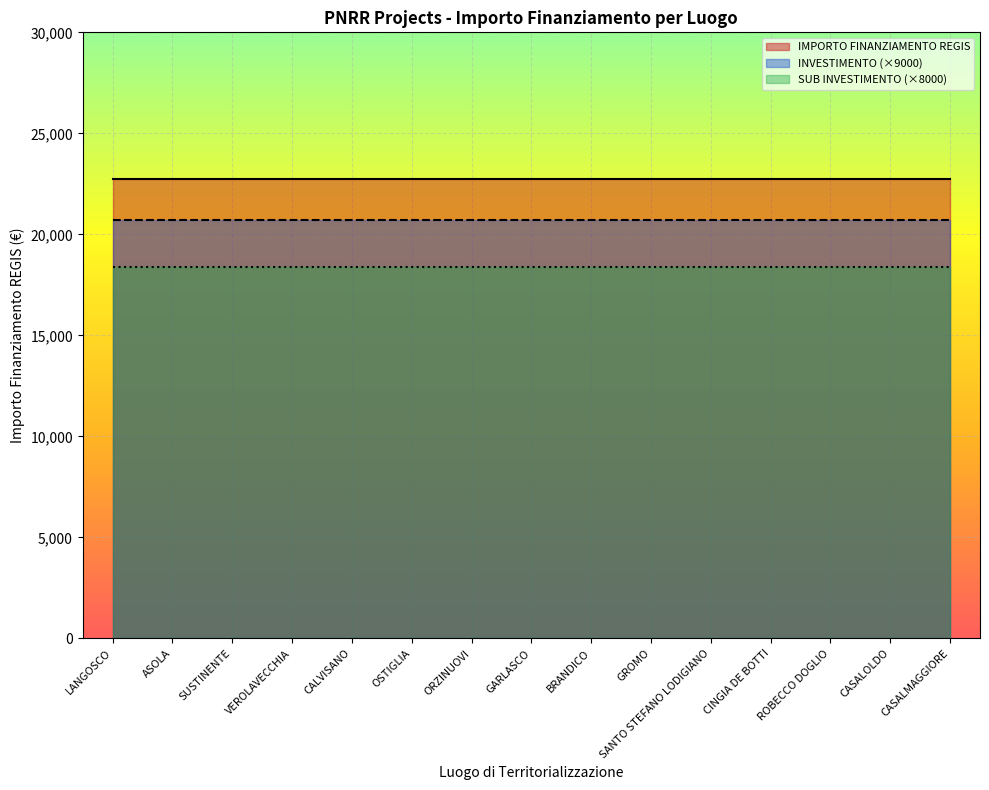

Reading left to right, extract all data points from this chart.

Fascia A: 22750.0	22750.0	22750.0	22750.0	22750.0	22750.0	22750.0	22750.0	22750.0	22750.0	22750.0	22750.0	22750.0	22750.0	22750.0
Investimento 2.3: 2.3	2.3	2.3	2.3	2.3	2.3	2.3	2.3	2.3	2.3	2.3	2.3	2.3	2.3	2.3
Sub Investimento 2.3: 2.3	2.3	2.3	2.3	2.3	2.3	2.3	2.3	2.3	2.3	2.3	2.3	2.3	2.3	2.3